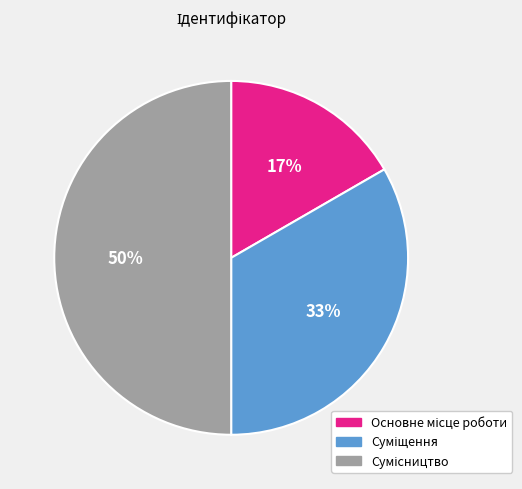

To the nearest percent, what is the average slice percentage?

33%